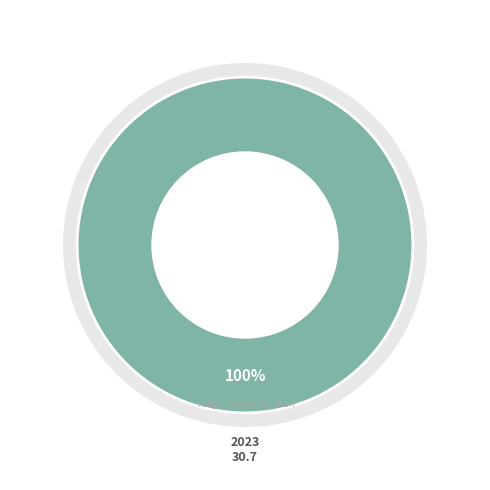

The 2020 slice represents 0% of the pie. True or false?

True